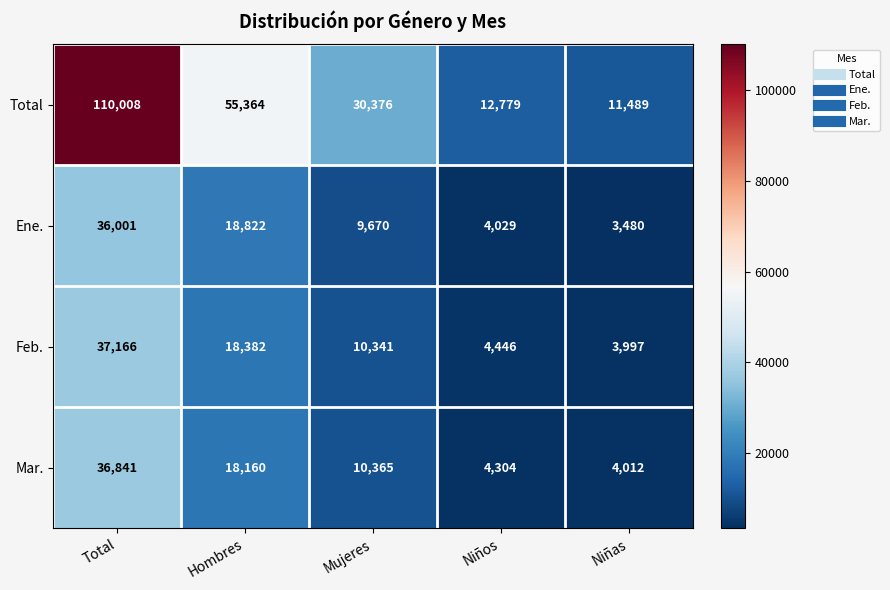

How many categories are shown in the chart?

5